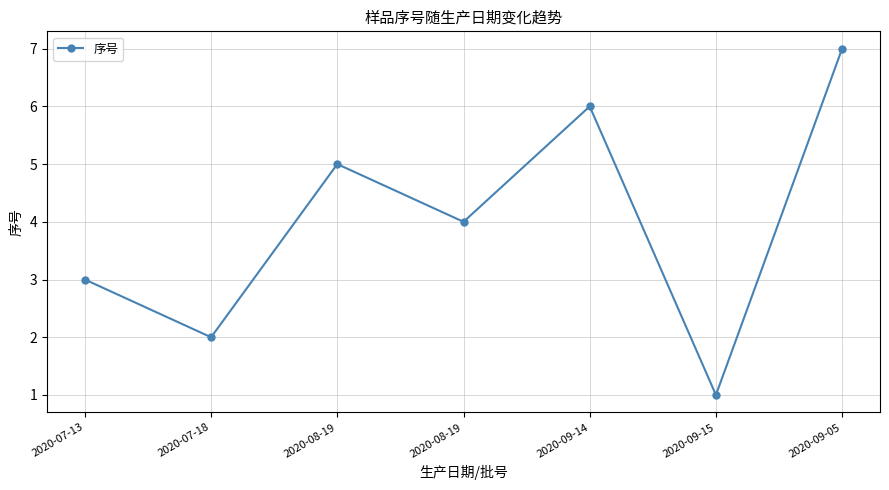

Reading left to right, transcribe all the data shown in this chart.

2020-07-13=3	2020-07-18=2	2020-08-19=5	2020-08-19=4	2020-09-14=6	2020-09-15=1	2020-09-05=7